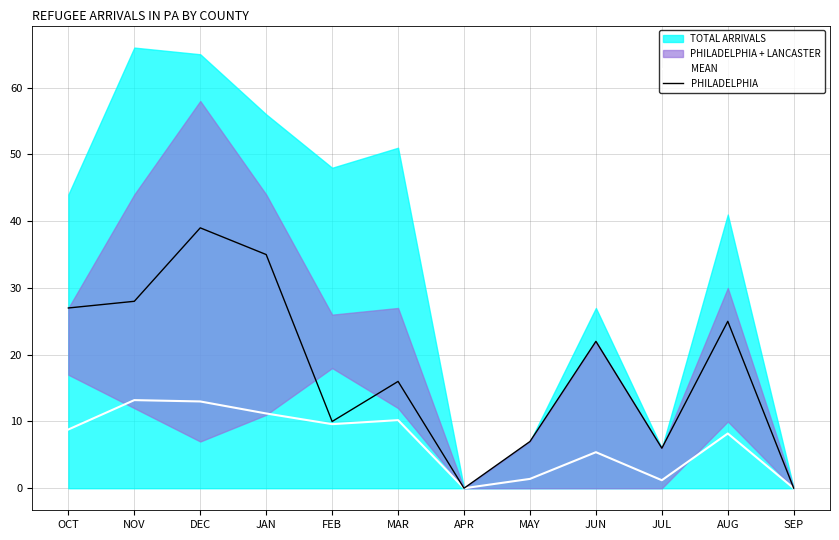

Which label corresponds to the largest value in the chart?

DEC